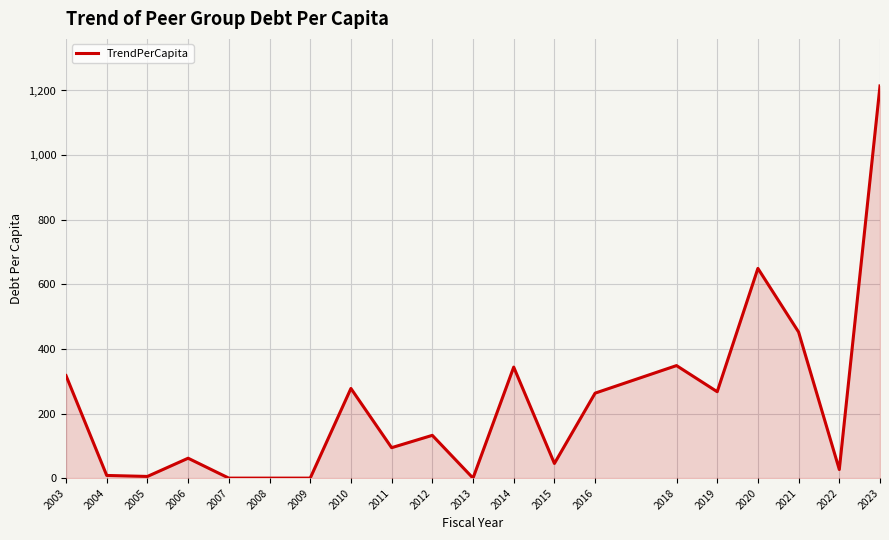

How many lines are shown in the chart?

1